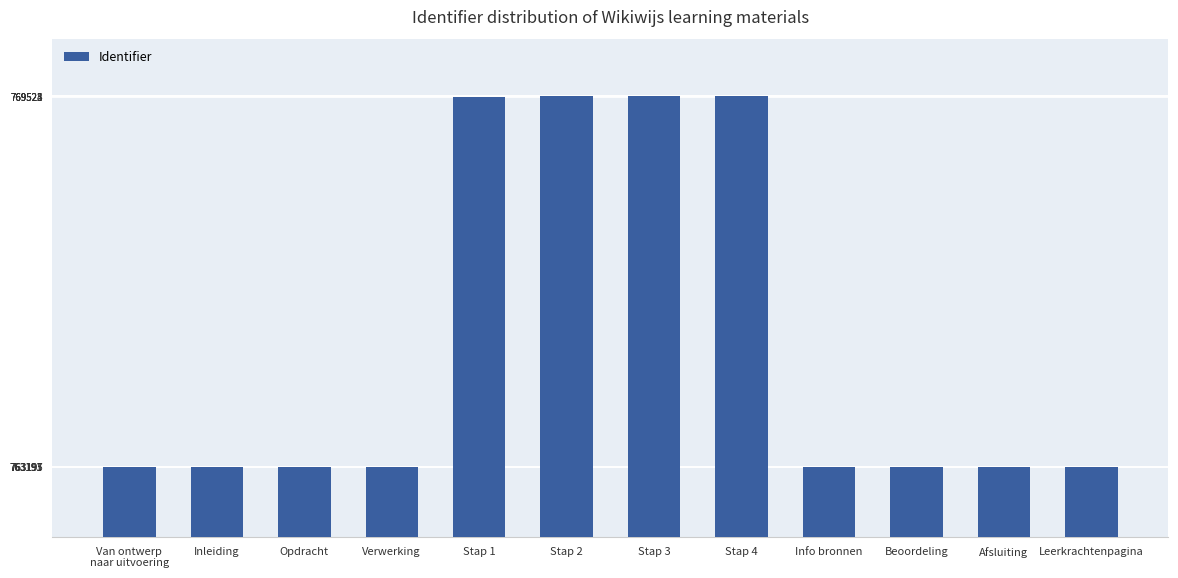

What is the approximate value at Stap 3?

769524